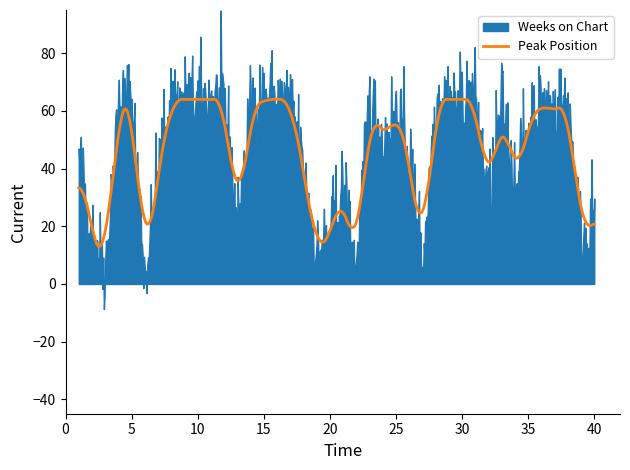

Where do Weeks on Chart and Peak Position first cross each other?

5 and 6